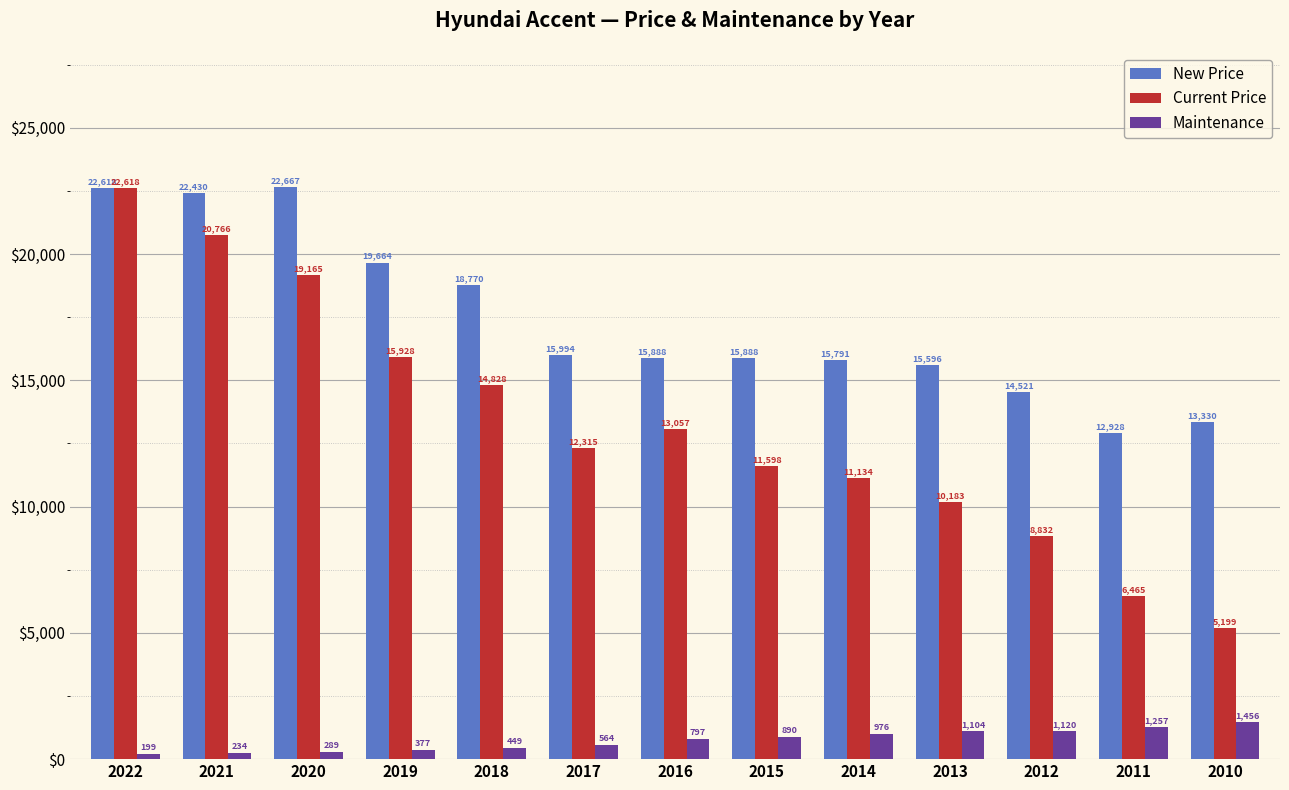

How many categories are shown in the chart?

13